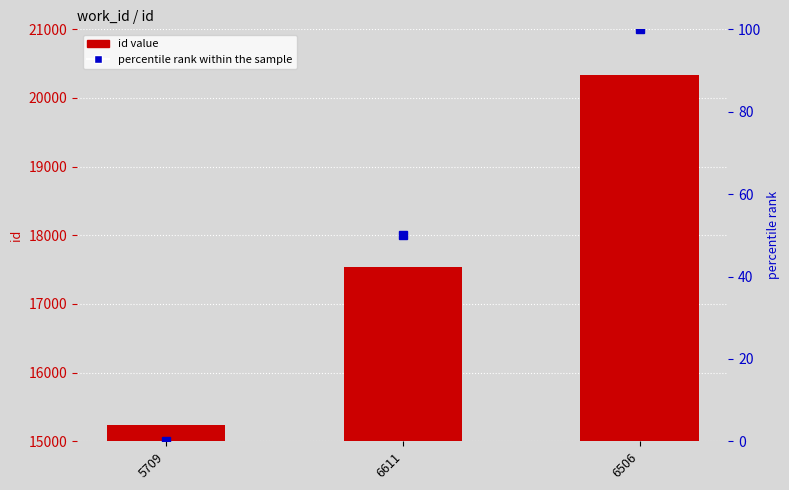

Which category has the highest value in the id value series?

6506